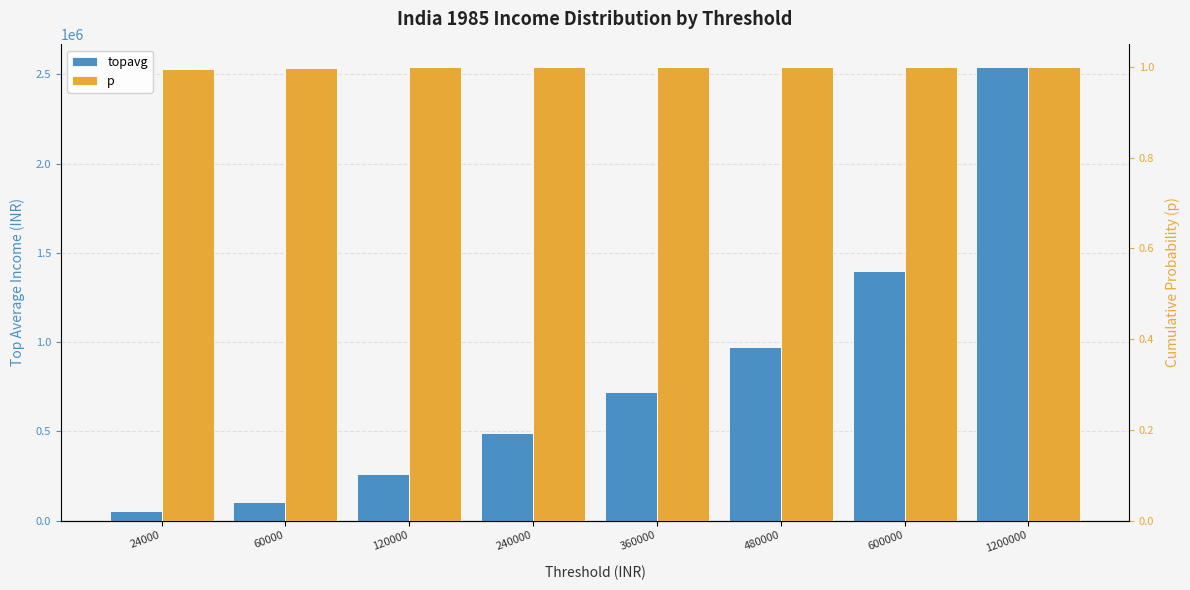

What is the highest value of the topavg series?

2540916.8